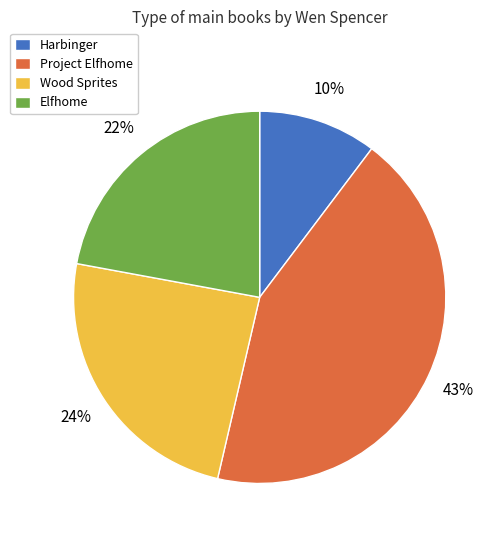

Combined, do Elfhome and Harbinger account for over 50%?

No